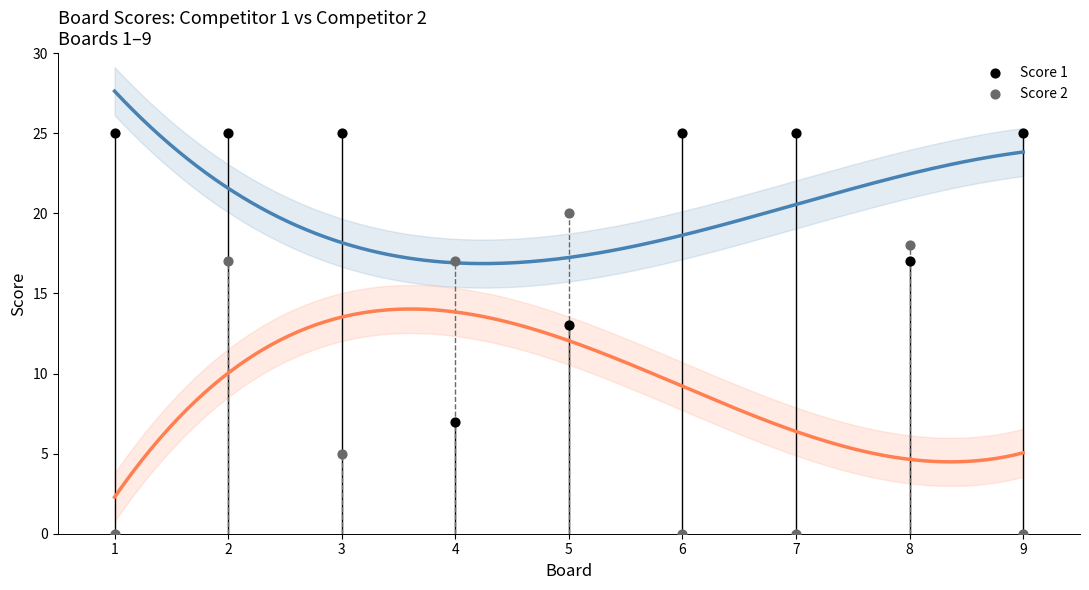

Across all data points, what is the range of X values (max minus min)?

8